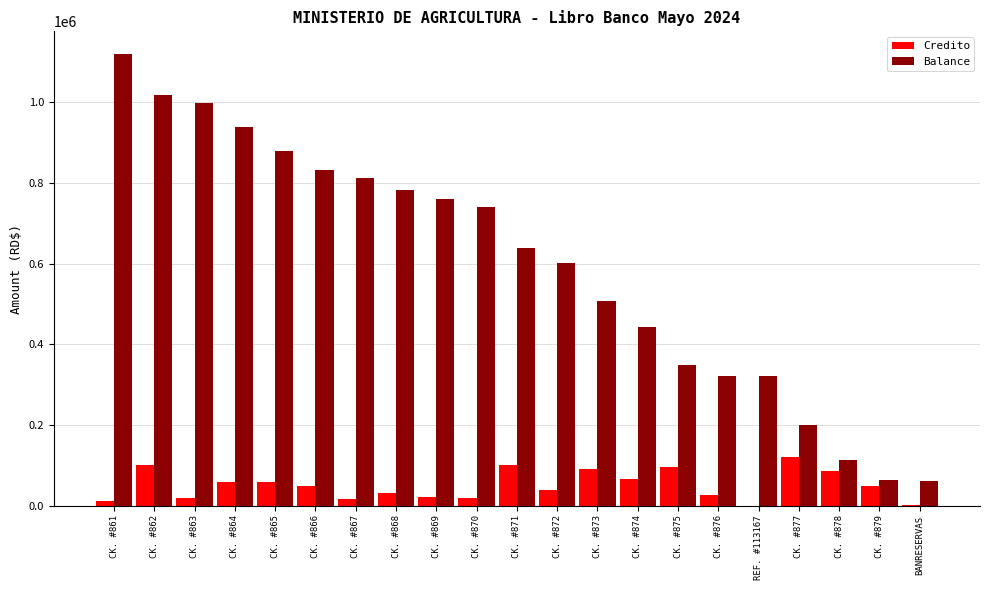

Which series has the largest range (max minus min)?

Balance